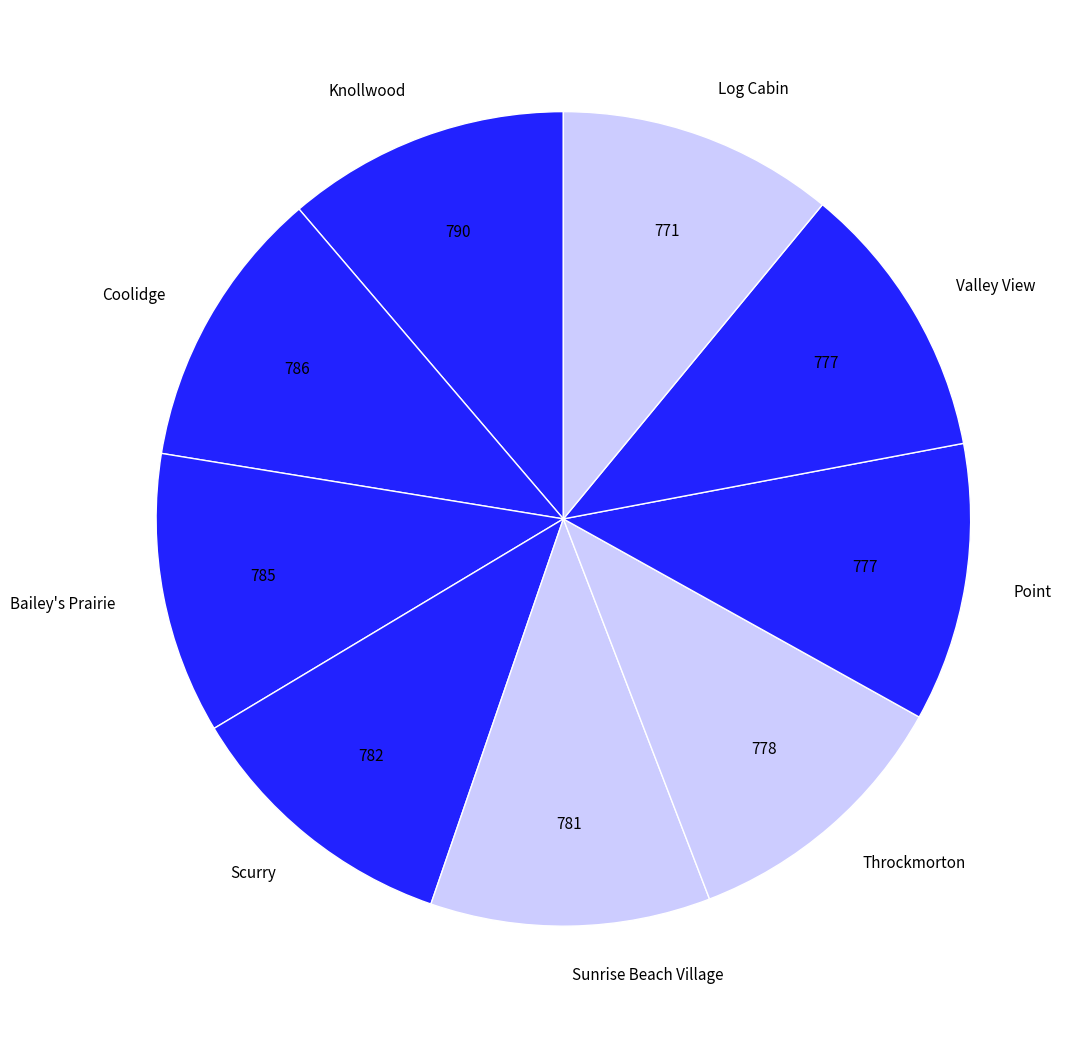

Is the sum of Point and Sunrise Beach Village greater than half?

No